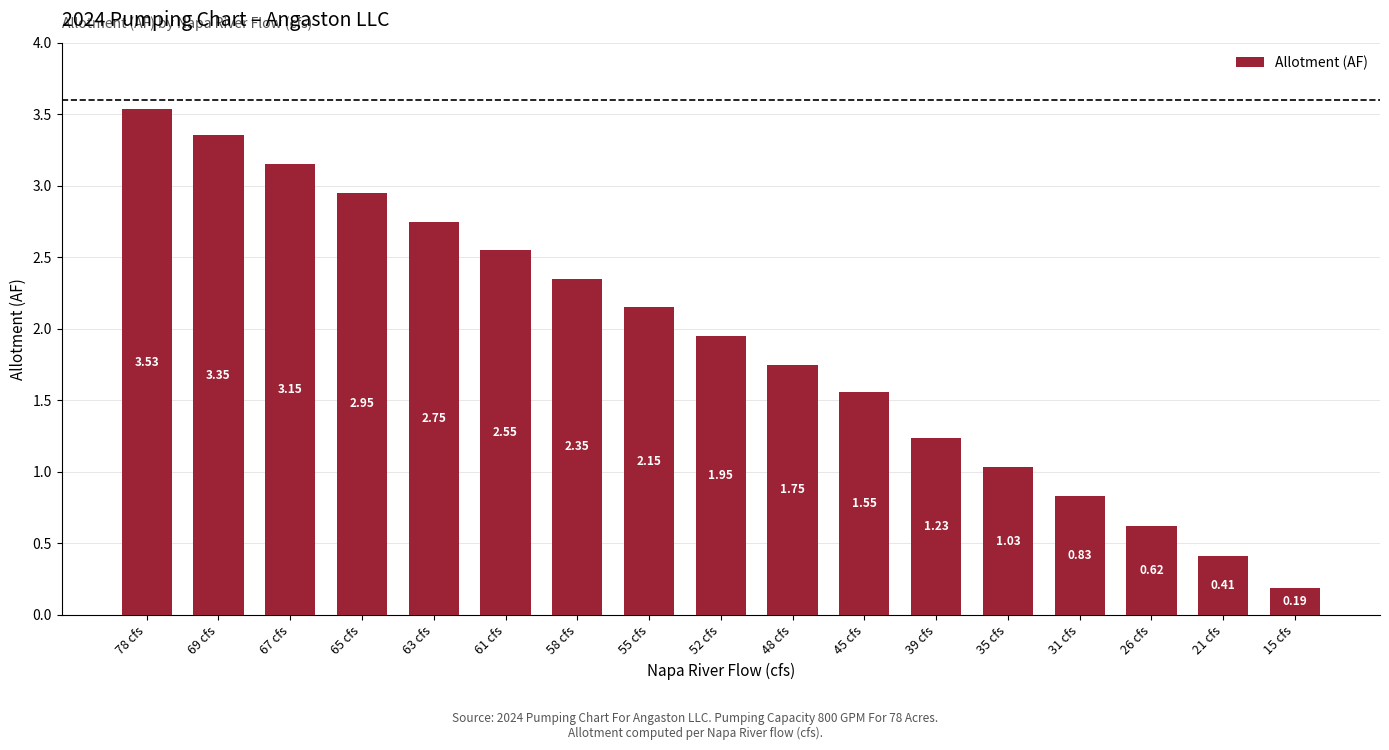

Does the chart contain any negative values?

No